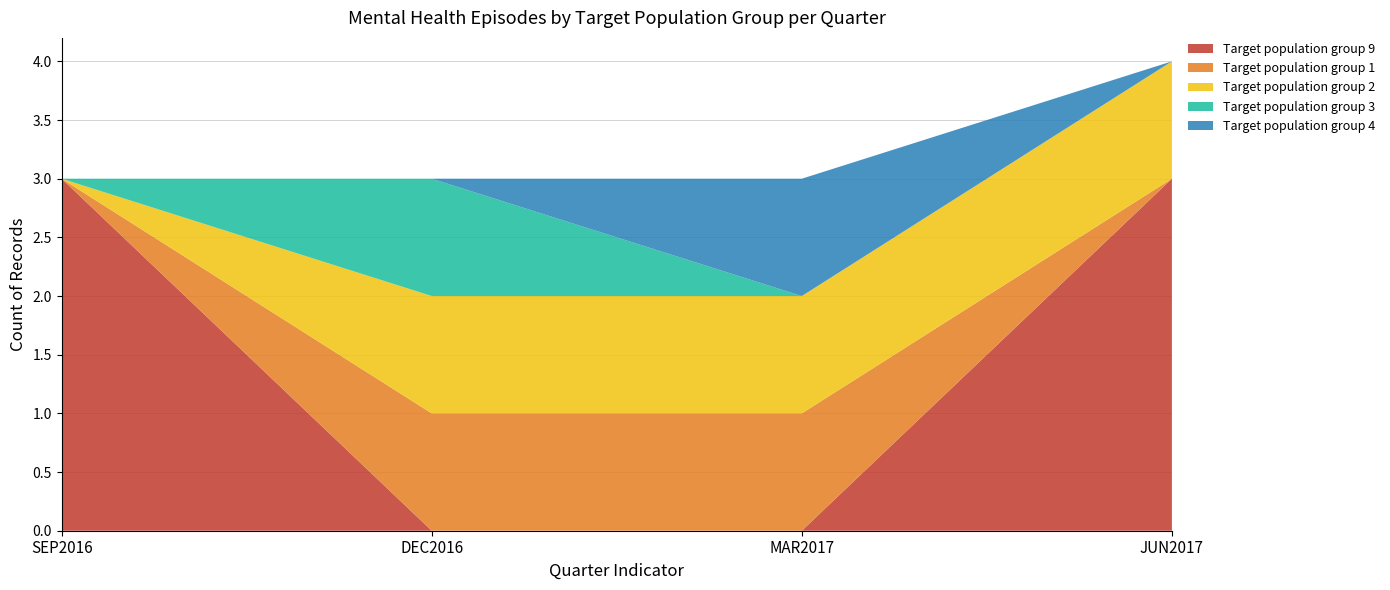

Reading left to right, extract all data points from this chart.

Target population group 9: 3	0	0	3
Target population group 1: 0	1	1	0
Target population group 2: 0	1	1	1
Target population group 3: 0	1	0	0
Target population group 4: 0	0	1	0